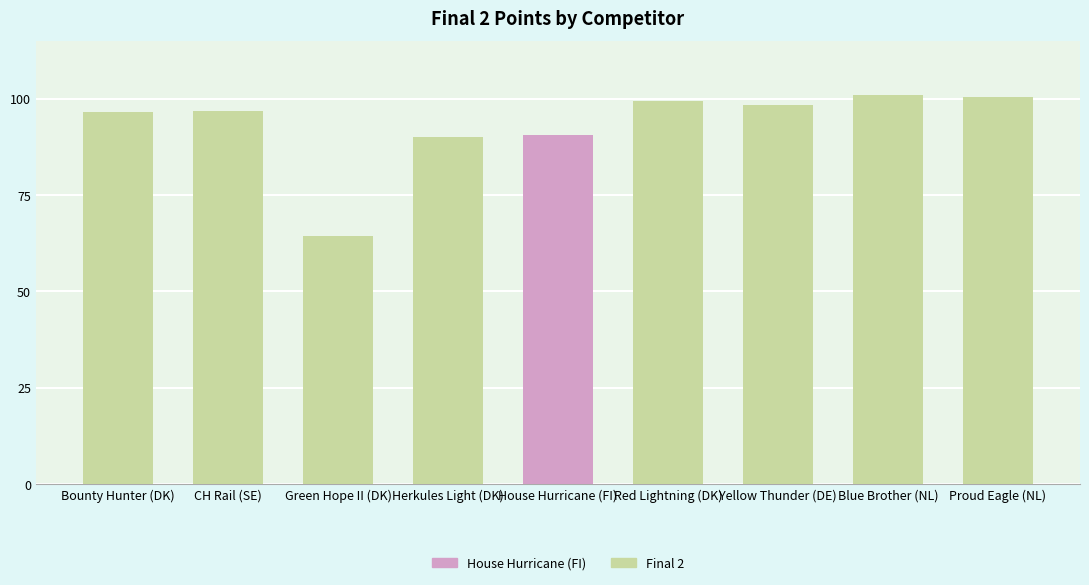

Is it true that the value at CH Rail (SE) is 156.6?

False